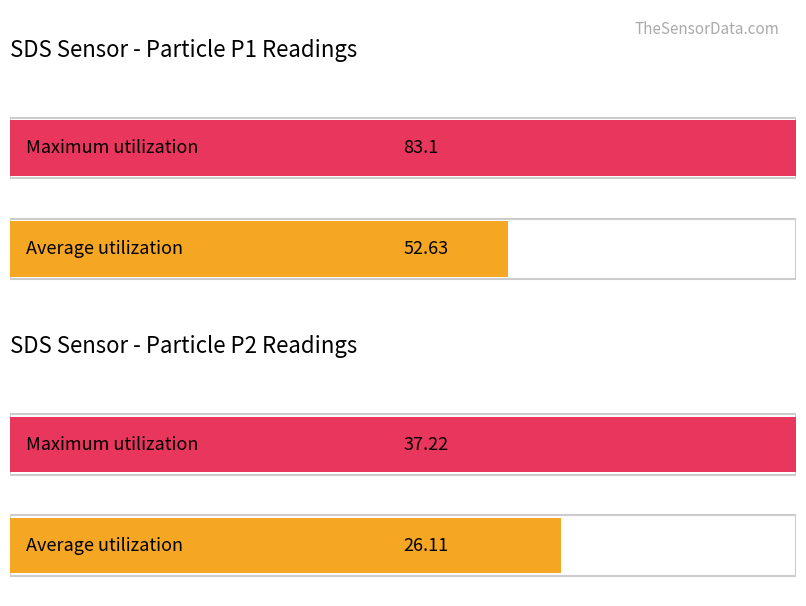

How many distinct data groups are displayed?

2